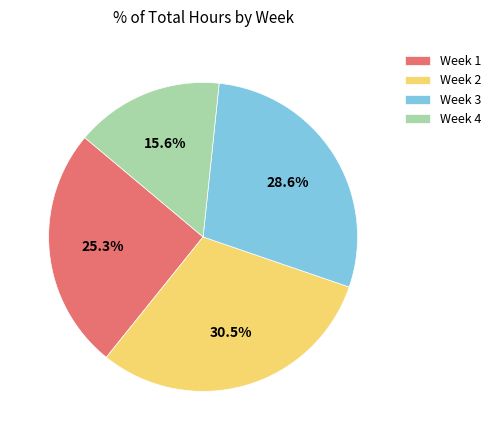

Which category has the smallest portion of the pie?

Week 4